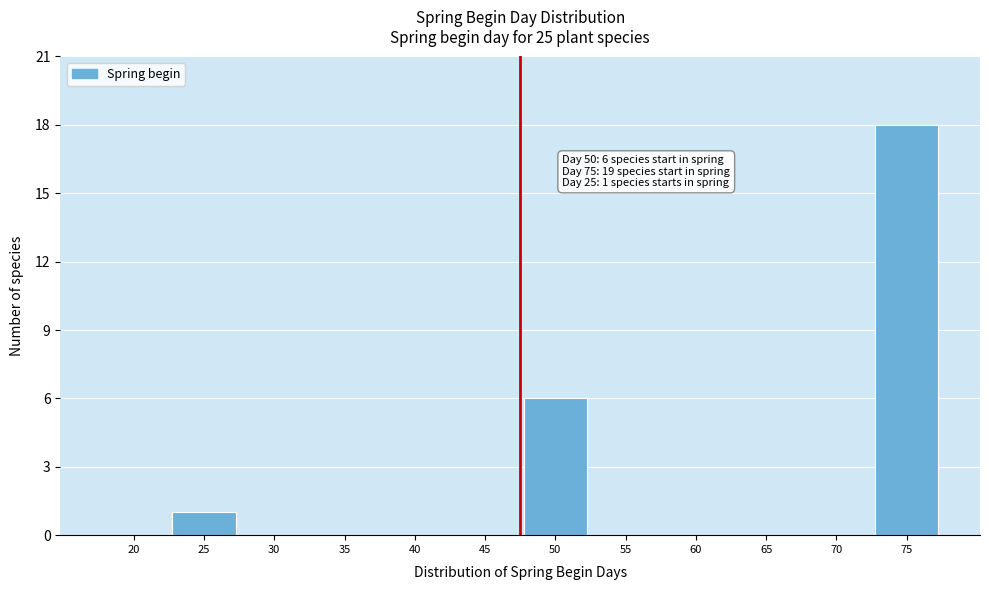

Reading left to right, what are all the values shown in this chart?

20=0	25=1	30=0	35=0	40=0	45=0	50=6	55=0	60=0	65=0	70=0	75=18